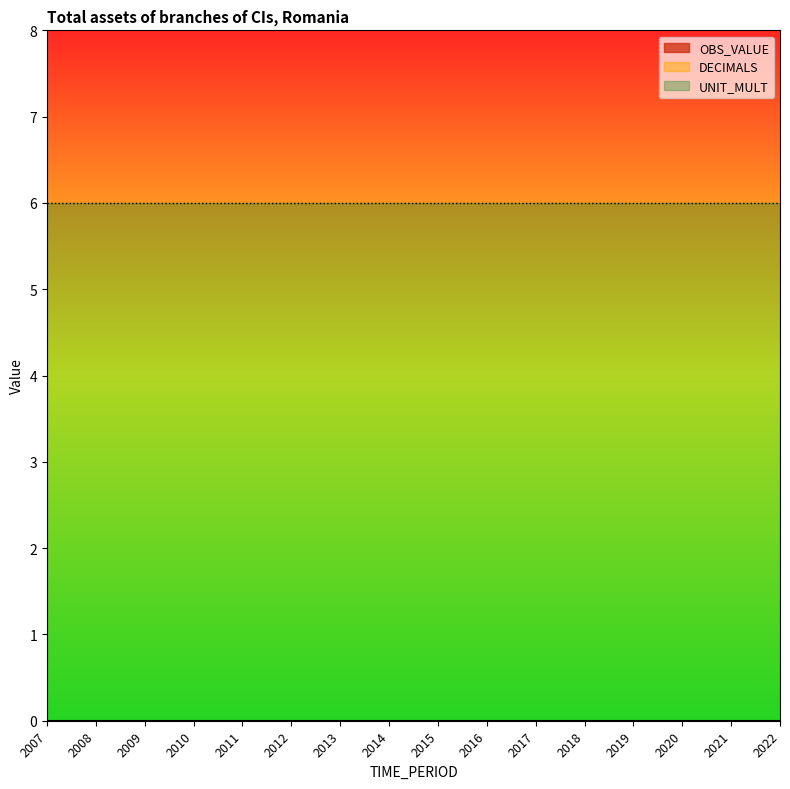

Is the value of UNIT_MULT at 2018 greater than the value of OBS_VALUE at 2013?

Yes